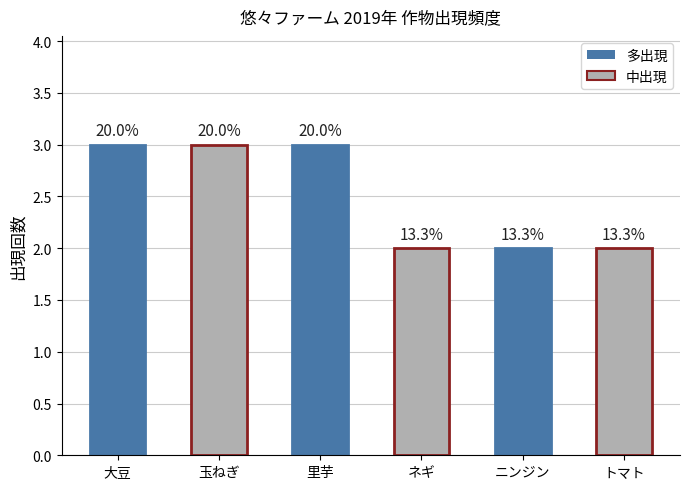

Does the chart contain any negative values?

No